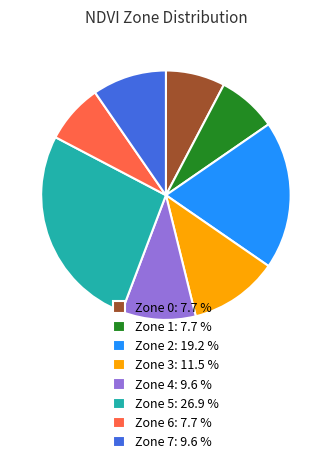

Count the number of slices in the pie.

8